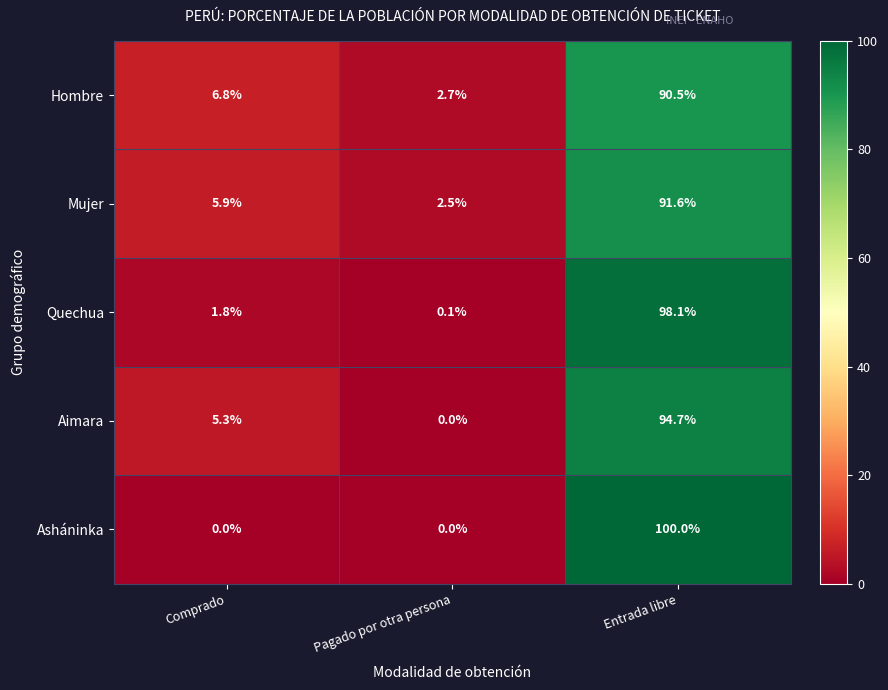

At which category is the sum across all series the highest?

Entrada libre